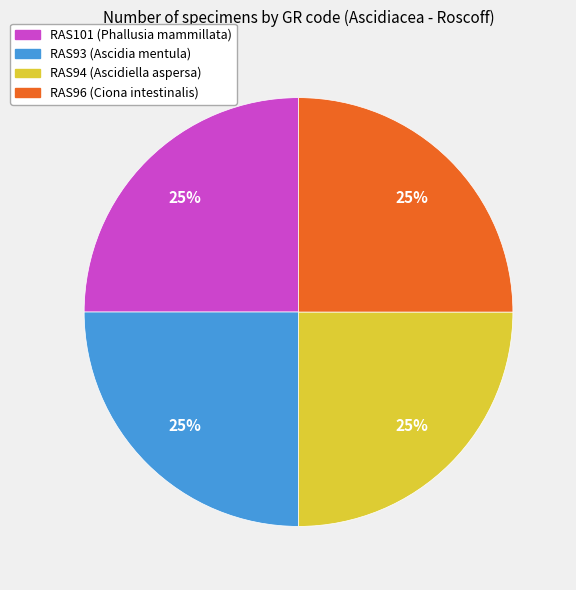

True or false: RAS93 (Ascidia mentula) accounts for 15% of the total.

False